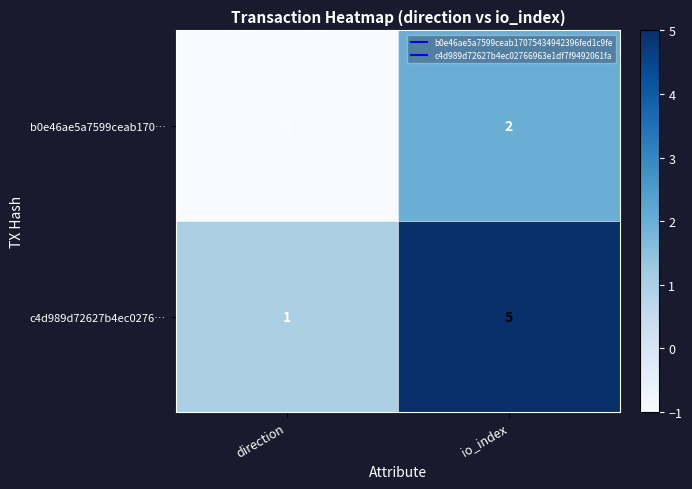

Reading left to right, list all the values displayed in this chart.

b0e46ae5a7599ceab170…: direction=-1	io_index=2
c4d989d72627b4ec0276…: direction=1	io_index=5